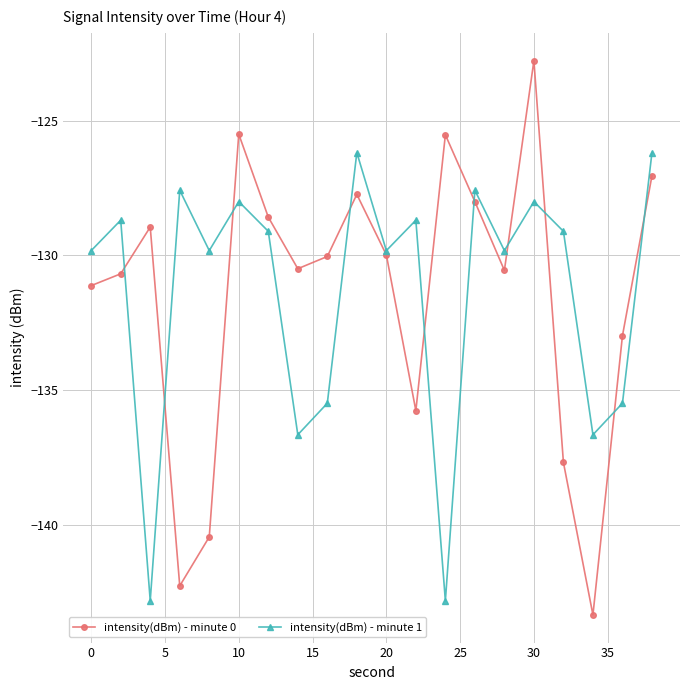

Which series has the largest range (max minus min)?

intensity(dBm) - minute 0